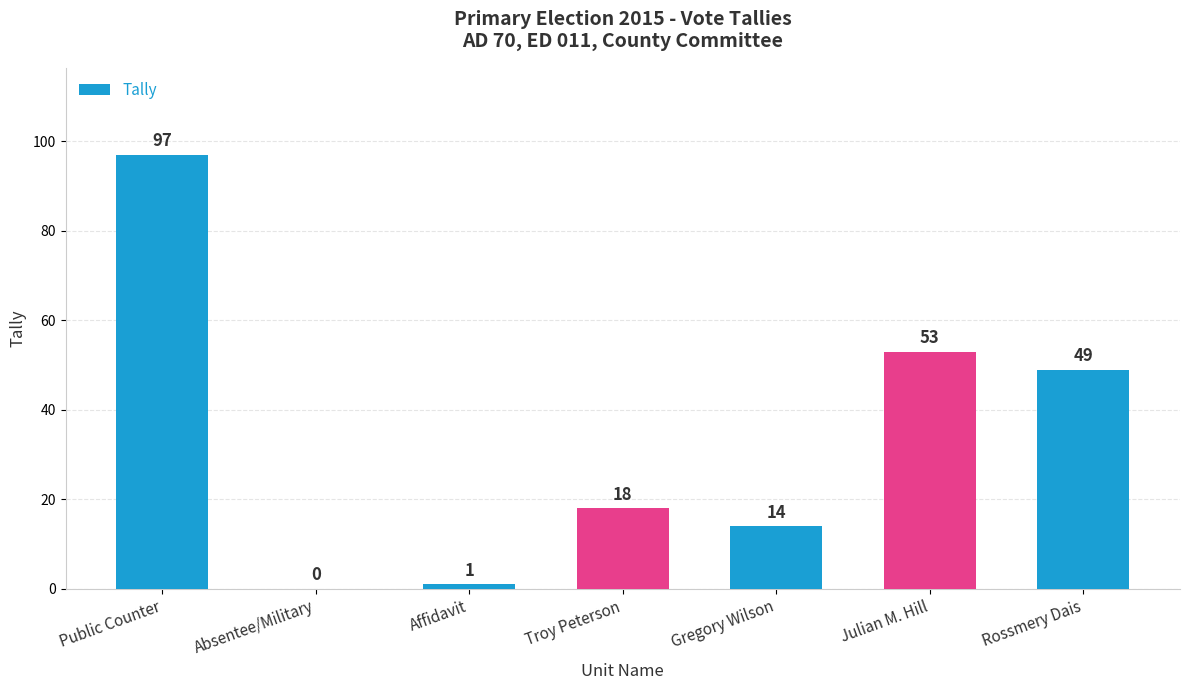

The value at Absentee/Military is 42. True or false?

False